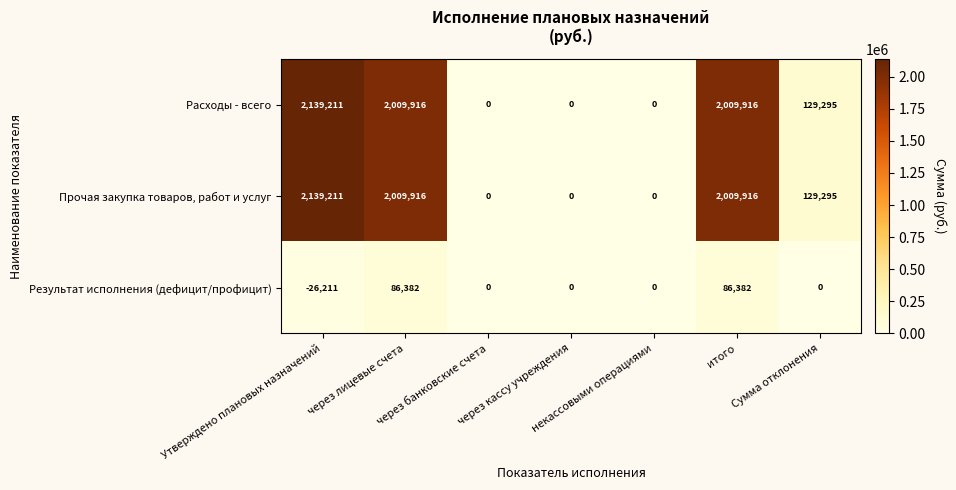

What is the smallest value displayed?

-26211